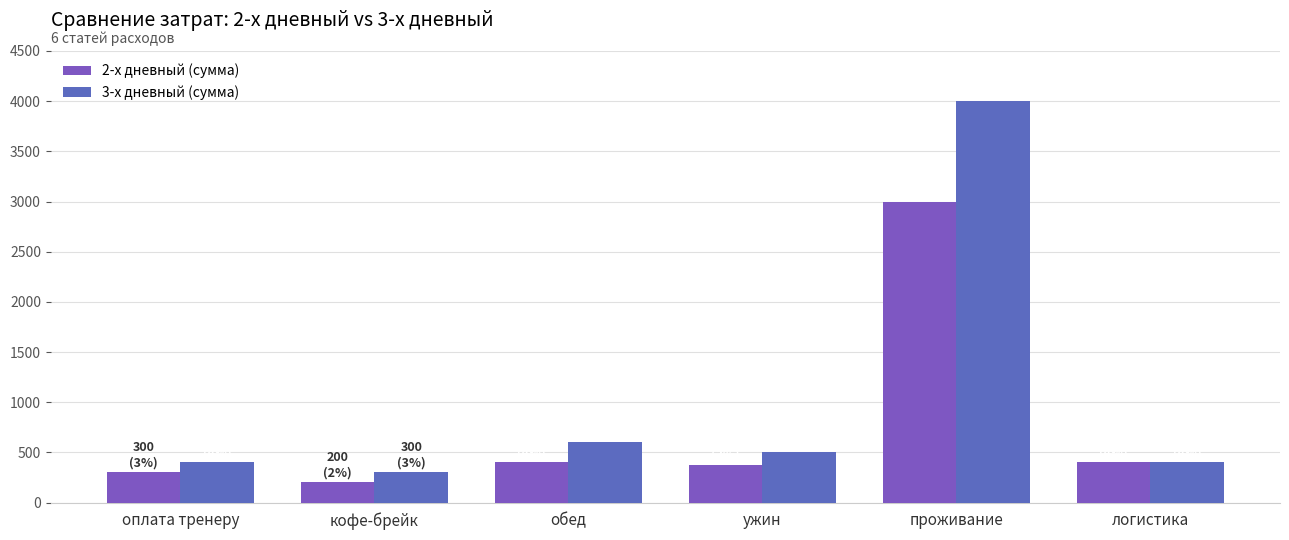

Is it true that 3-х дневный (сумма) equals 530 at оплата тренеру?

False